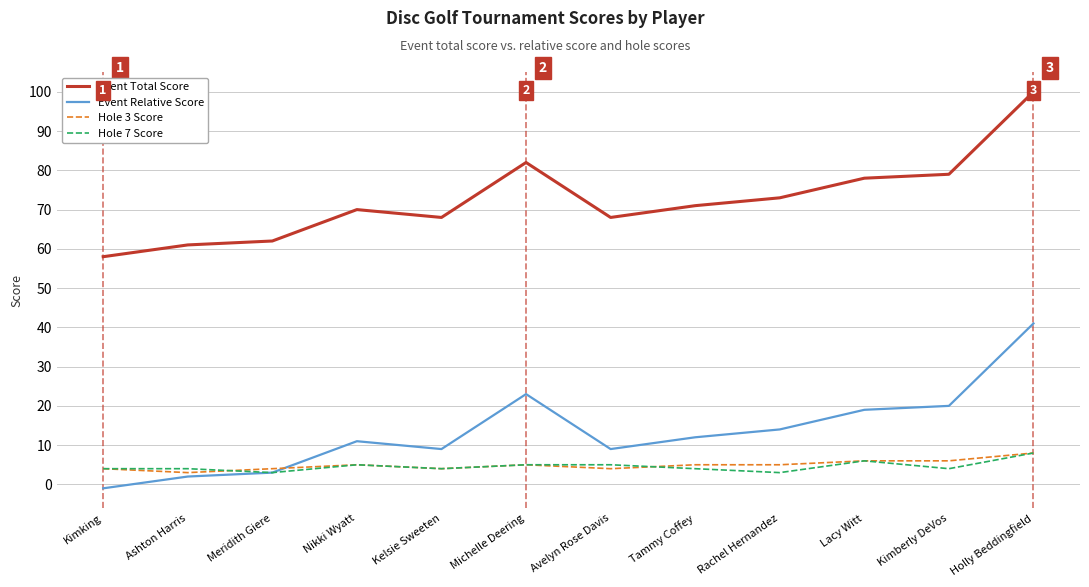

Reading left to right, transcribe all the data shown in this chart.

Event Total Score: Kimking=58	Ashton Harris=61	Meridith Giere=62	Nikki Wyatt=70	Kelsie Sweeten=68	Michelle Deering=82	Avelyn Rose Davis=68	Tammy Coffey=71	Rachel Hernandez=73	Lacy Witt=78	Kimberly DeVos=79	Holly Beddingfield=100
Event Relative Score: Kimking=-1	Ashton Harris=2	Meridith Giere=3	Nikki Wyatt=11	Kelsie Sweeten=9	Michelle Deering=23	Avelyn Rose Davis=9	Tammy Coffey=12	Rachel Hernandez=14	Lacy Witt=19	Kimberly DeVos=20	Holly Beddingfield=41
Hole 3 Score: Kimking=4	Ashton Harris=3	Meridith Giere=4	Nikki Wyatt=5	Kelsie Sweeten=4	Michelle Deering=5	Avelyn Rose Davis=4	Tammy Coffey=5	Rachel Hernandez=5	Lacy Witt=6	Kimberly DeVos=6	Holly Beddingfield=8
Hole 7 Score: Kimking=4	Ashton Harris=4	Meridith Giere=3	Nikki Wyatt=5	Kelsie Sweeten=4	Michelle Deering=5	Avelyn Rose Davis=5	Tammy Coffey=4	Rachel Hernandez=3	Lacy Witt=6	Kimberly DeVos=4	Holly Beddingfield=8